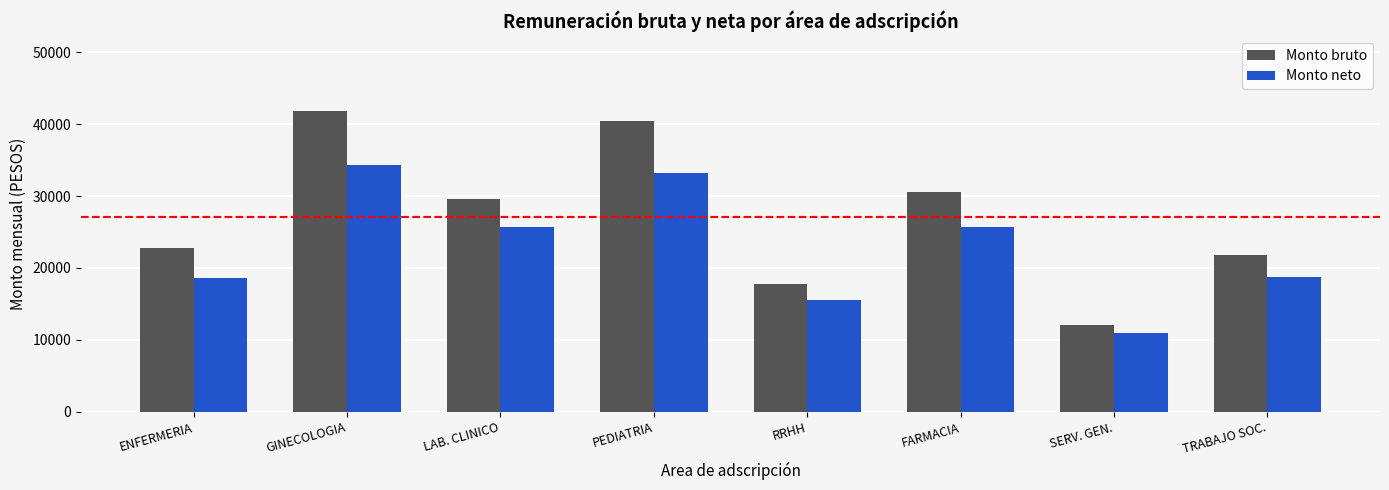

The Monto neto series shows 15578.4 at RRHH. True or false?

True